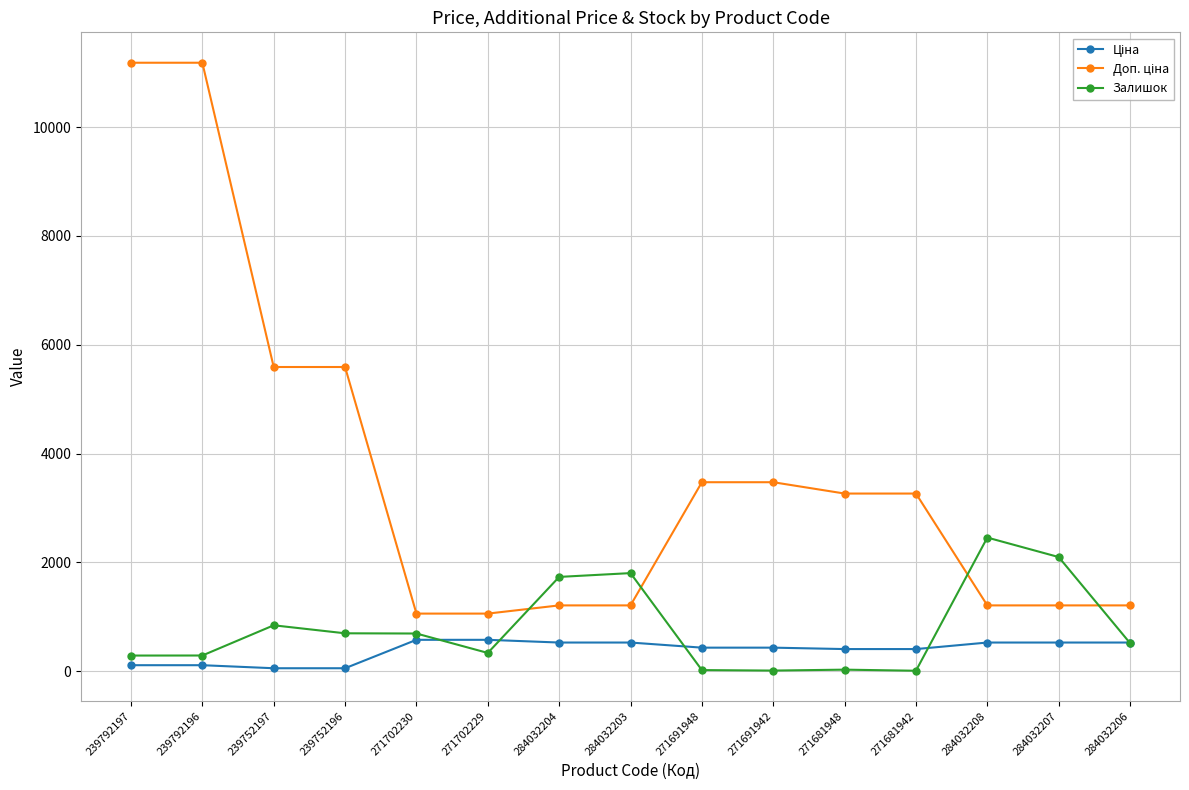

What is the value of the Залишок point at the 15th from the left?

518.0